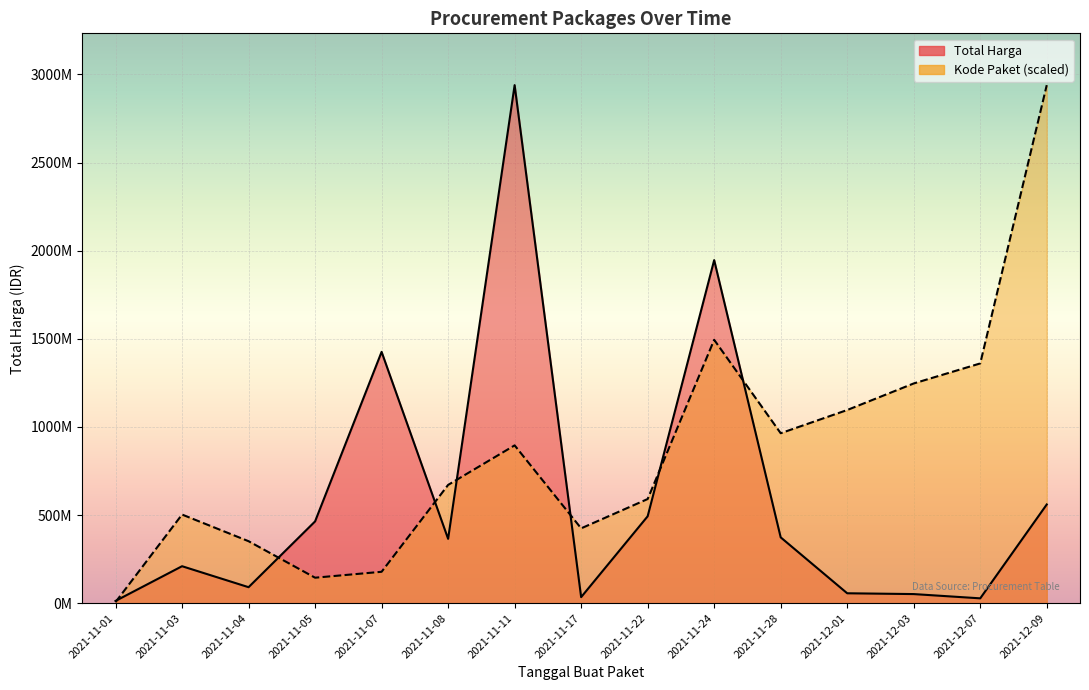

At which category is the sum across all series the highest?

2021-11-11